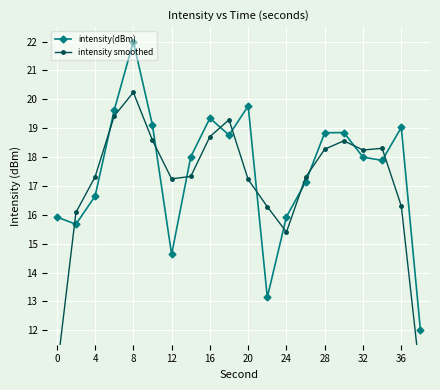

Which category has the highest value in the intensity(dBm) series?

8